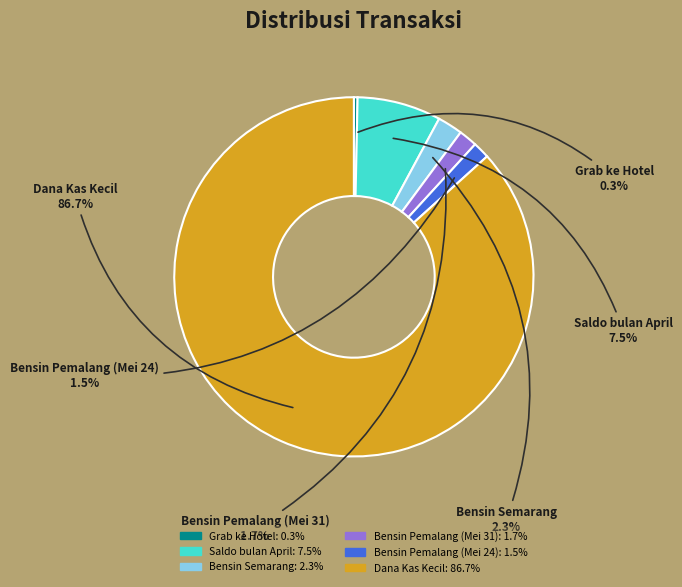

Is there a majority slice in this chart?

Yes